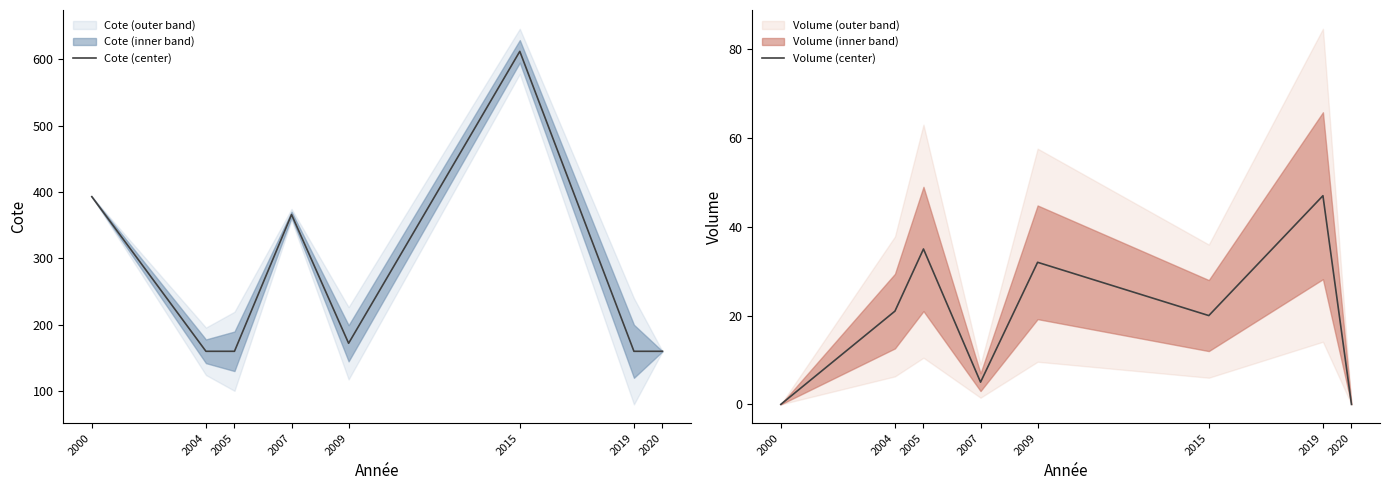

True or false: Cote (center) and Volume (center) intersect in this chart.

False